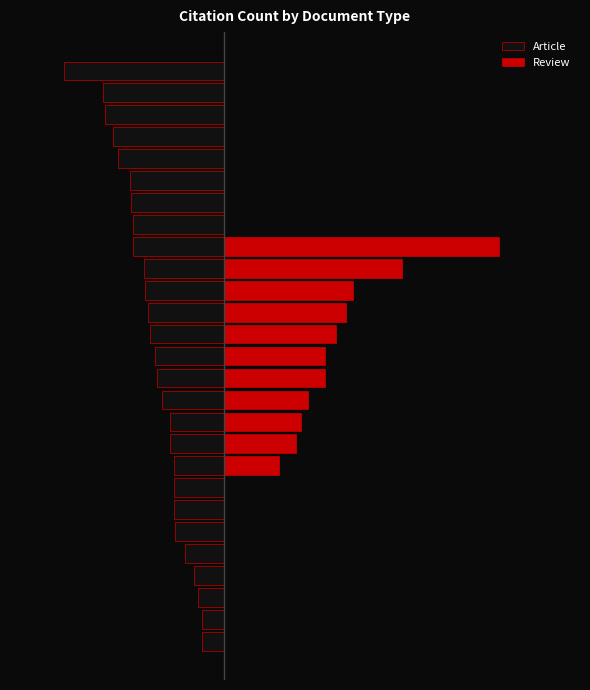

Reading left to right, extract all data points from this chart.

Article: 0=-15	1=-15	2=-18	3=-21	4=-27	5=-34	6=-35	7=-35	8=-35	9=-38	10=-38	11=-43	12=-47	13=-48	14=-52	15=-53	16=-55	17=-56	18=-64	19=-64	20=-65	21=-66	22=-74	23=-78	24=-83	25=-85	26=-112
Review: 0=0	1=0	2=0	3=0	4=0	5=0	6=0	7=0	8=39	9=51	10=54	11=59	12=71	13=71	14=79	15=86	16=91	17=125	18=193	19=0	20=0	21=0	22=0	23=0	24=0	25=0	26=0